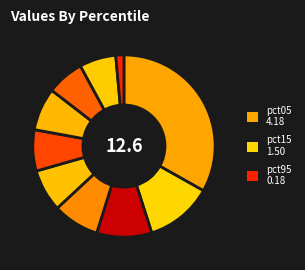

How many slices are in this pie chart?

10